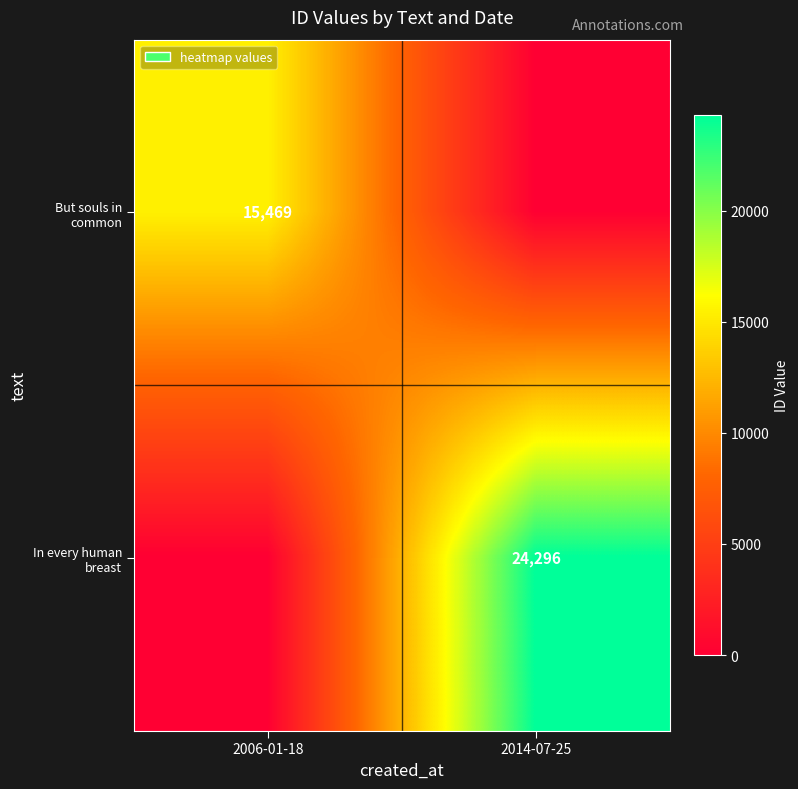

The value of In every human breast at 2014-07-25 is 10202. True or false?

False